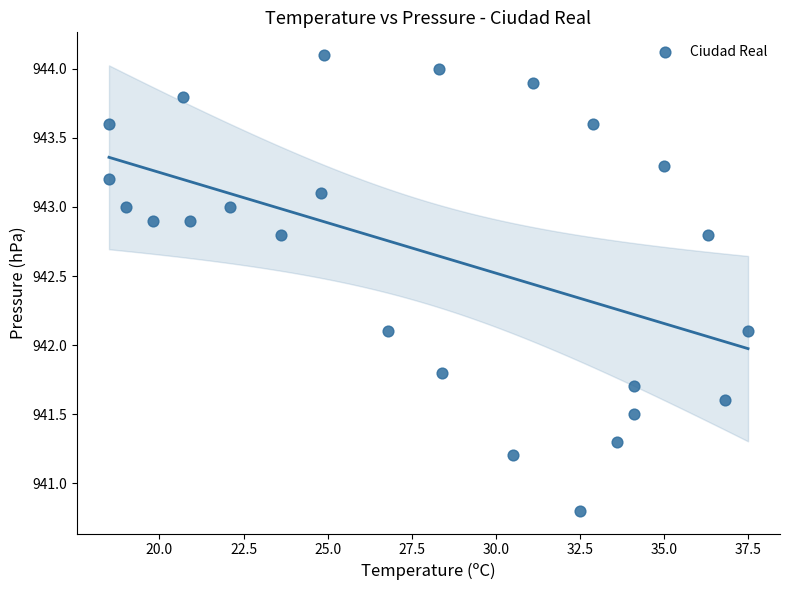

What is the range of Y values (max minus min)?

3.3